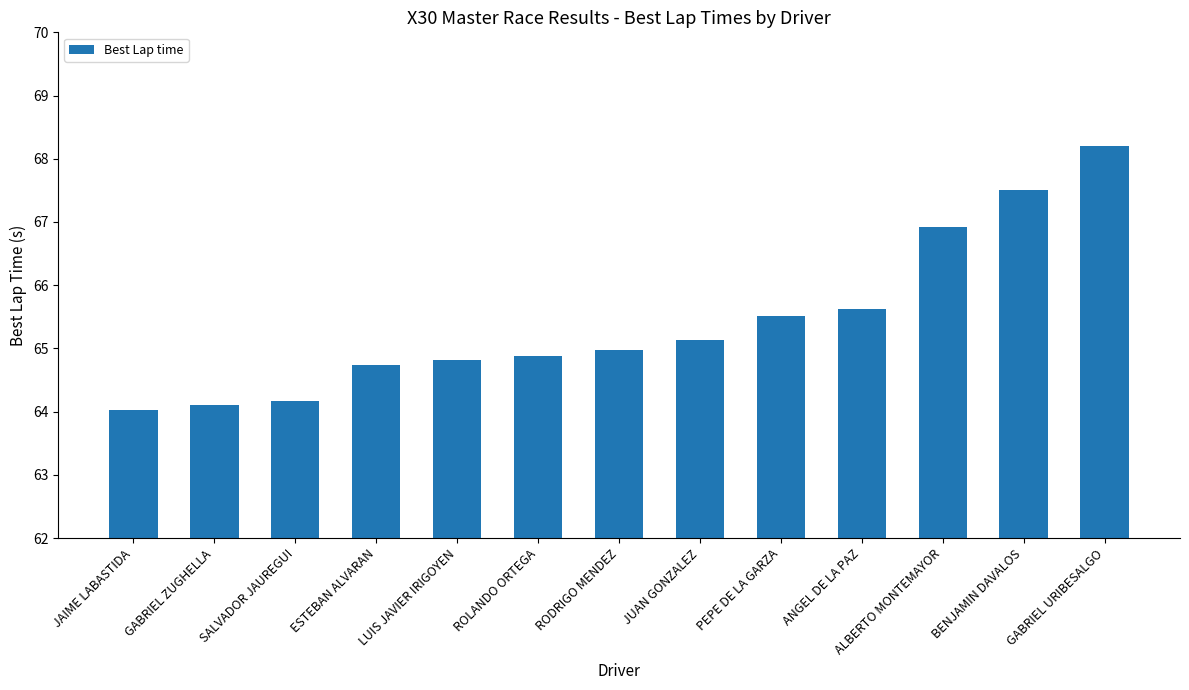

Reading left to right, transcribe all the data shown in this chart.

64.0	64.1	64.2	64.7	64.8	64.9	65.0	65.1	65.5	65.6	66.9	67.5	68.2